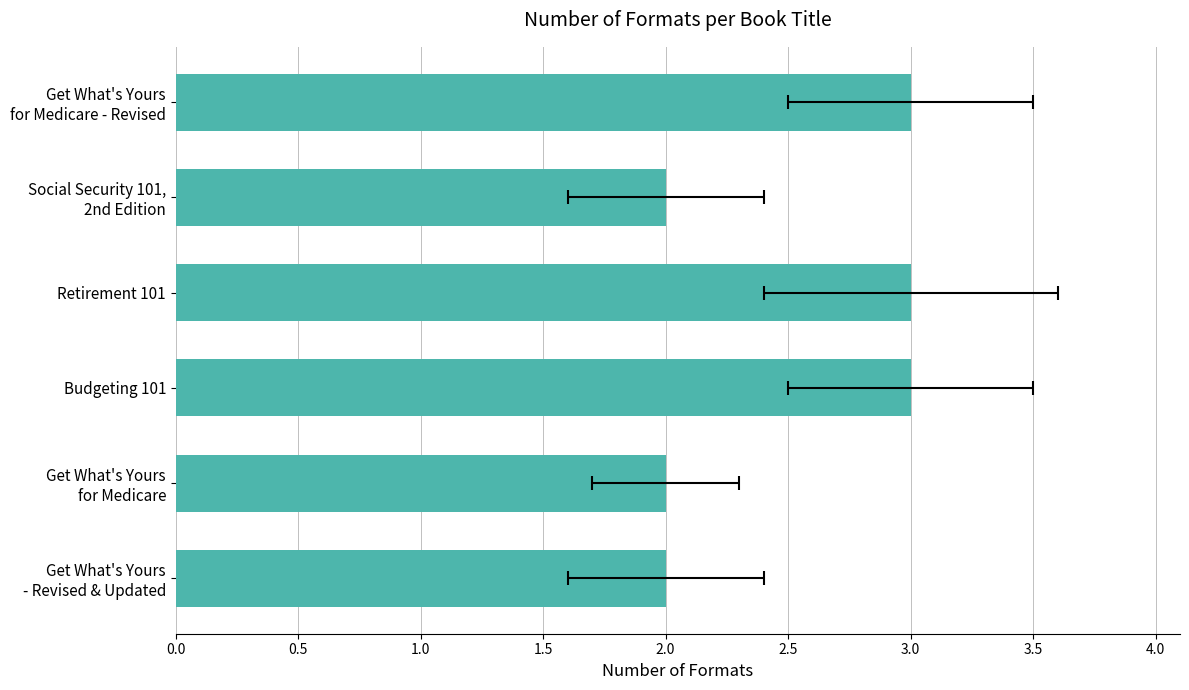

How many bars are there in total?

6